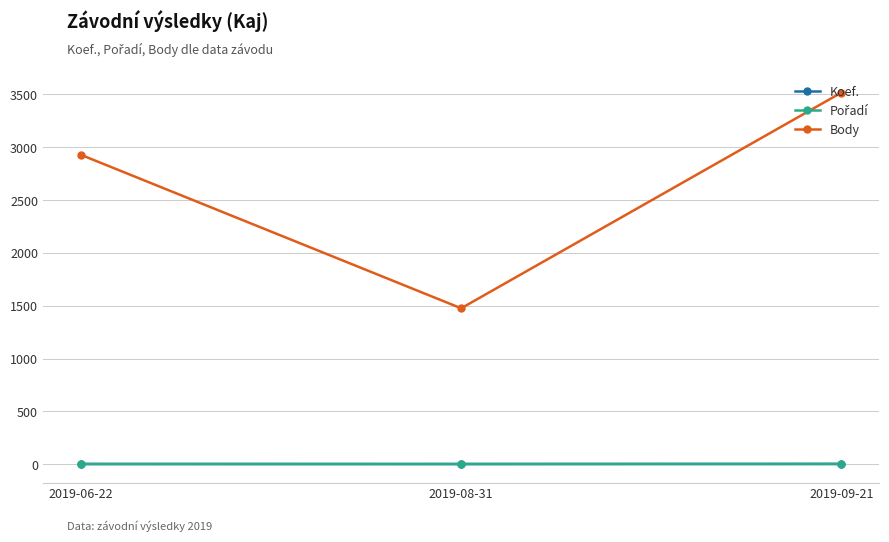

Is the value of Body at 2019-06-22 greater than the value of Koef. at 2019-06-22?

Yes